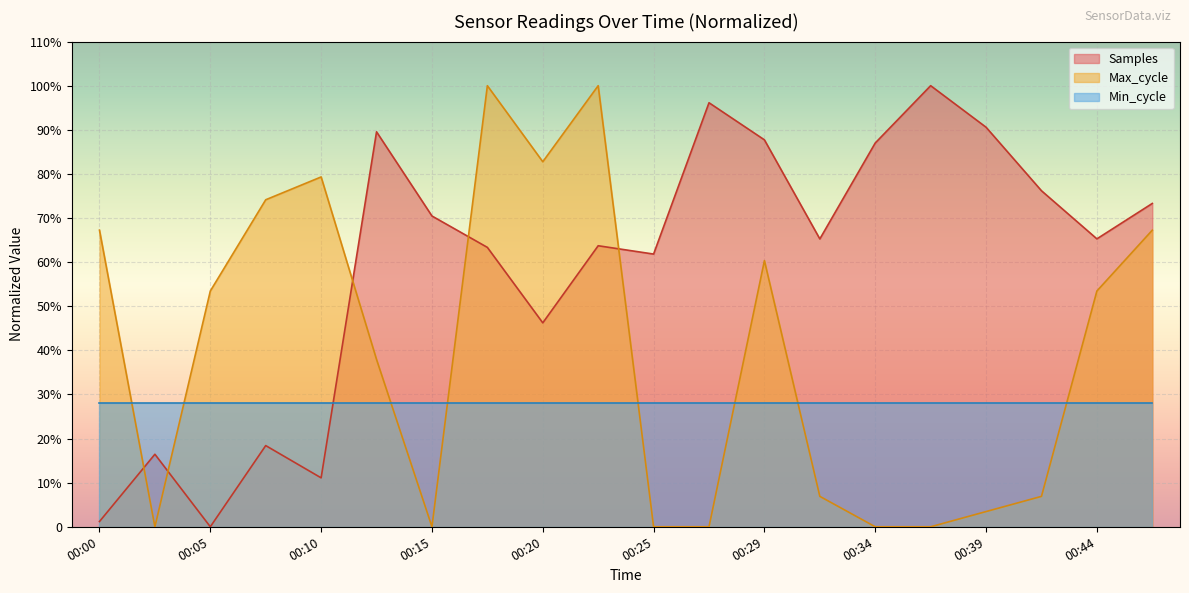

How many interior local peaks does the Max_cycle series have?

4